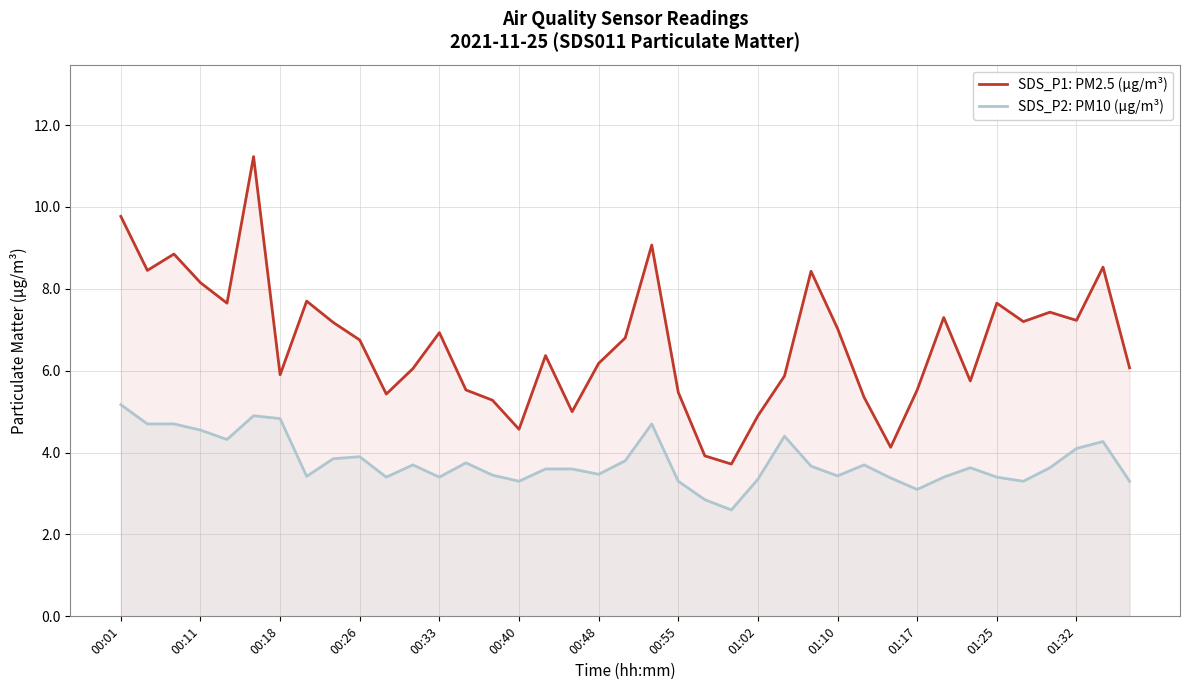

What is the maximum value shown in the chart?

11.2